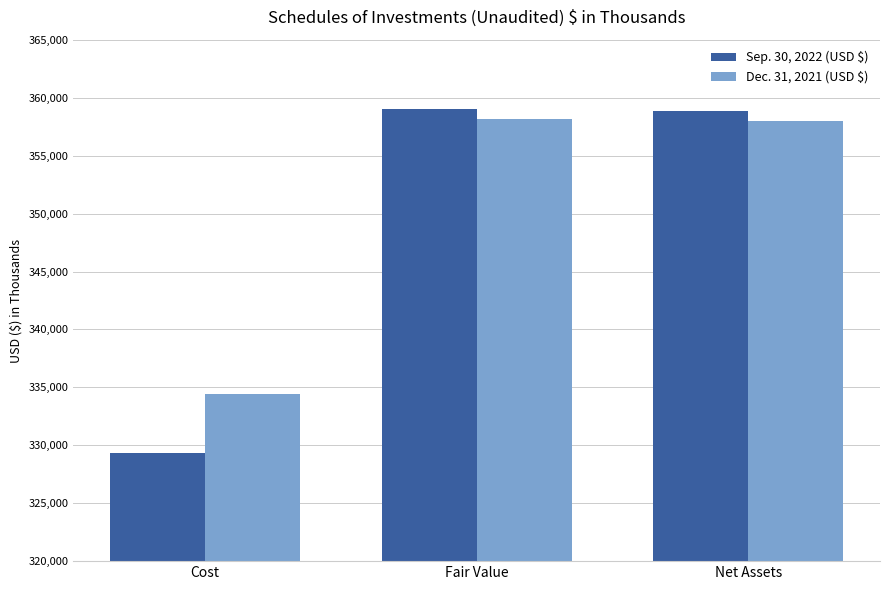

Rank the series by their maximum value, from highest to lowest.

Sep. 30, 2022 (USD $), Dec. 31, 2021 (USD $)